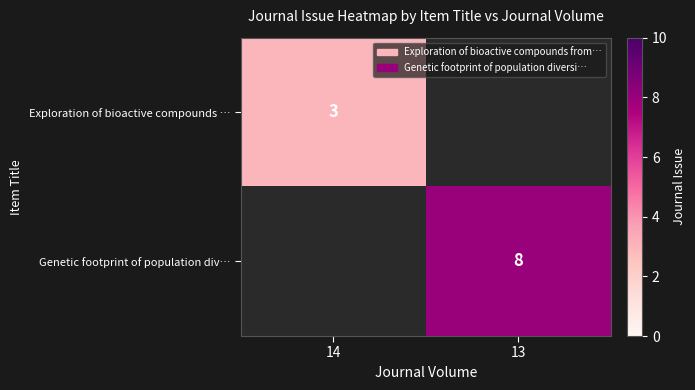

Is it true that Genetic footprint of population div… equals 8 at 13?

True